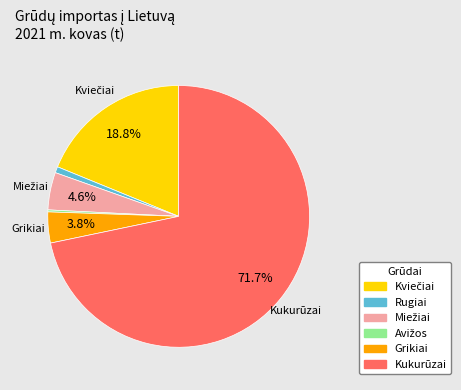

Is it true that Rugiai is 1% of the pie?

True